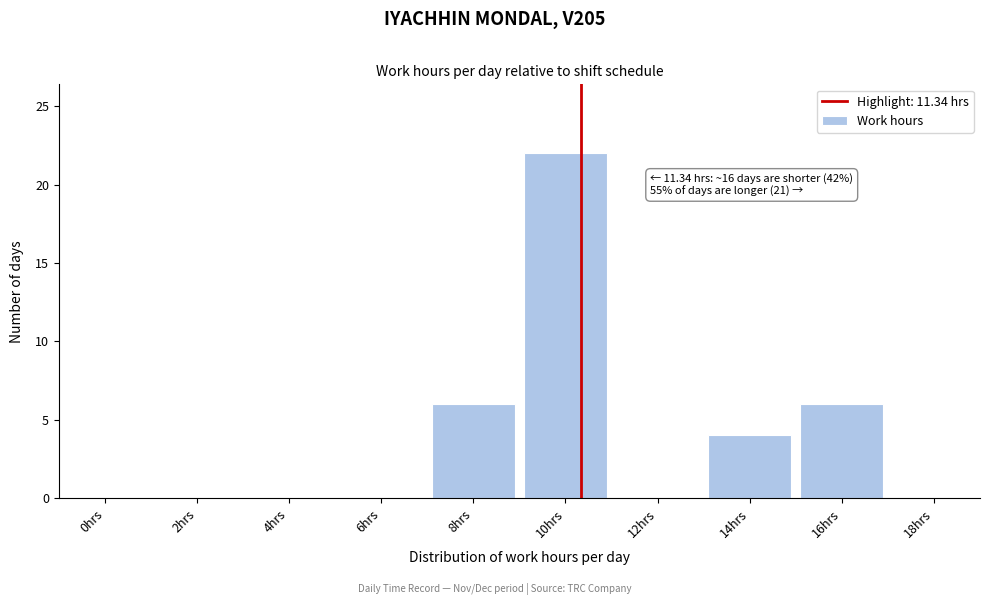

Reading left to right, transcribe all the data shown in this chart.

0hrs=0	2hrs=0	4hrs=0	6hrs=0	8hrs=6	10hrs=22	12hrs=0	14hrs=4	16hrs=6	18hrs=0